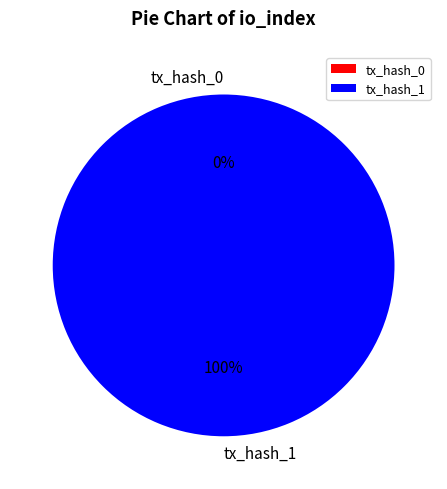

How many slices are in this pie chart?

2